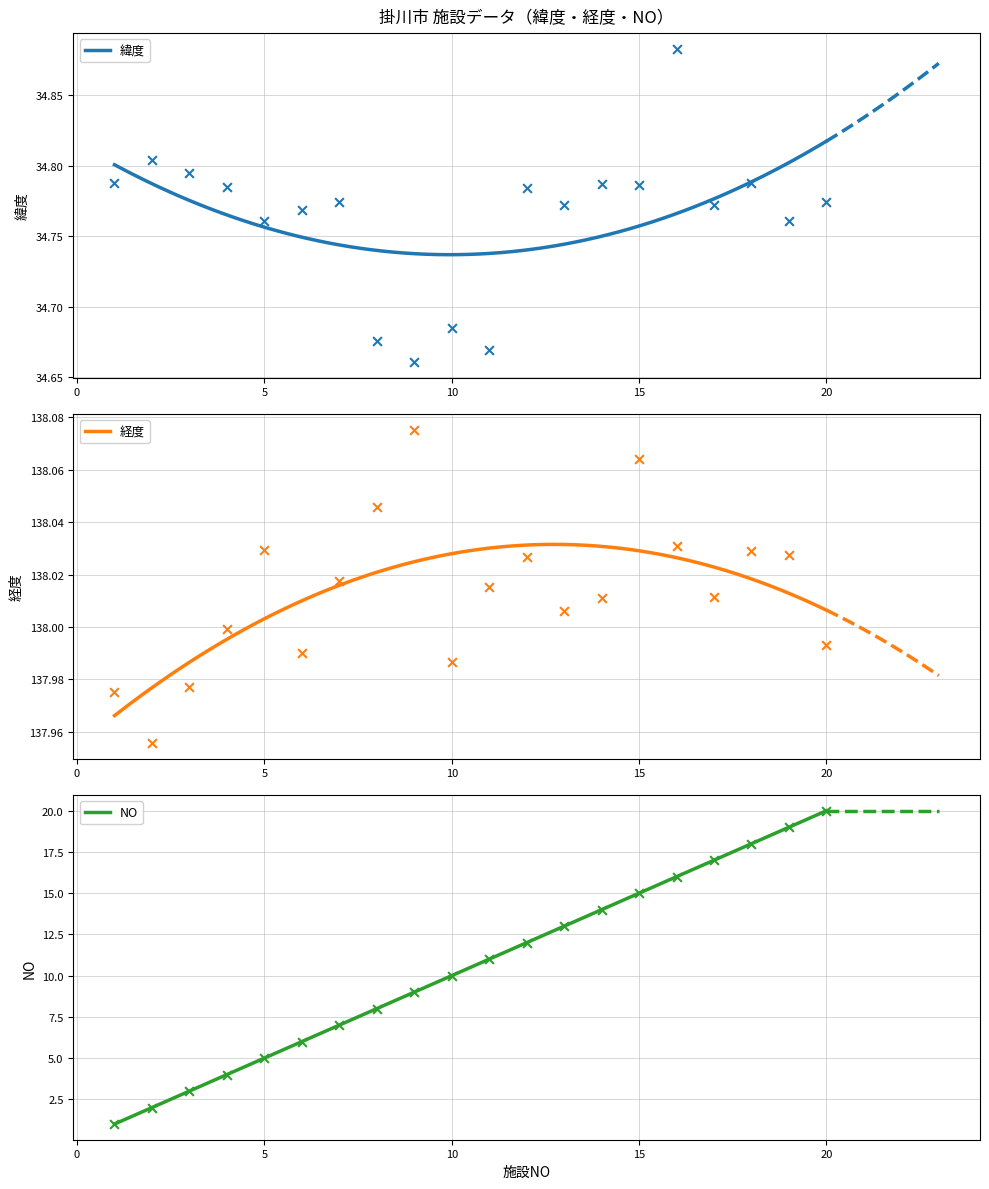

What are all the series names shown in the legend?

緯度, 経度, NO